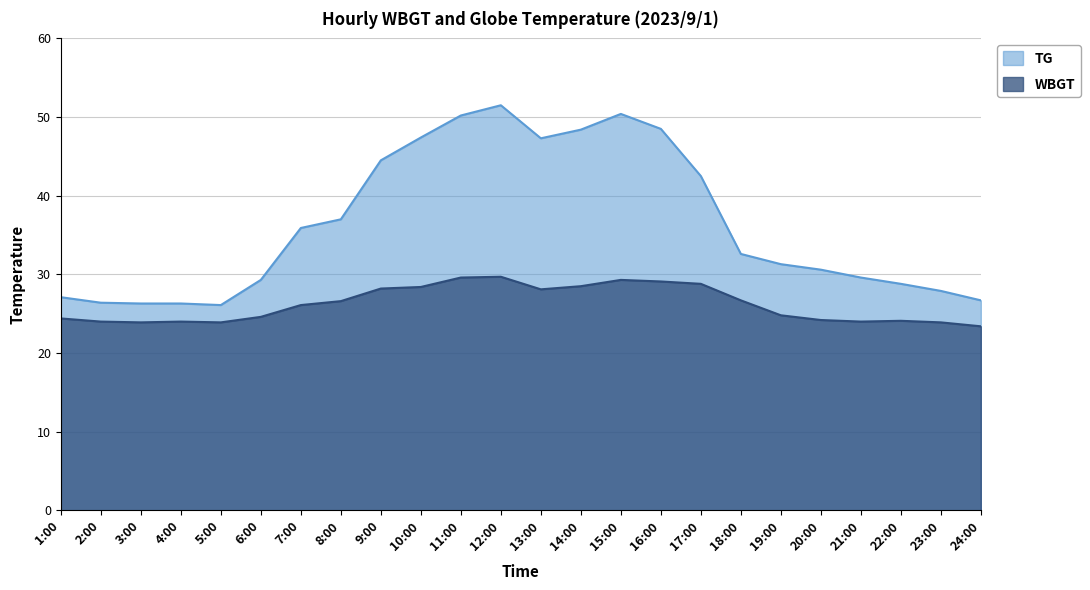

True or false: WBGT has a value of 28.2 at 9:00.

True